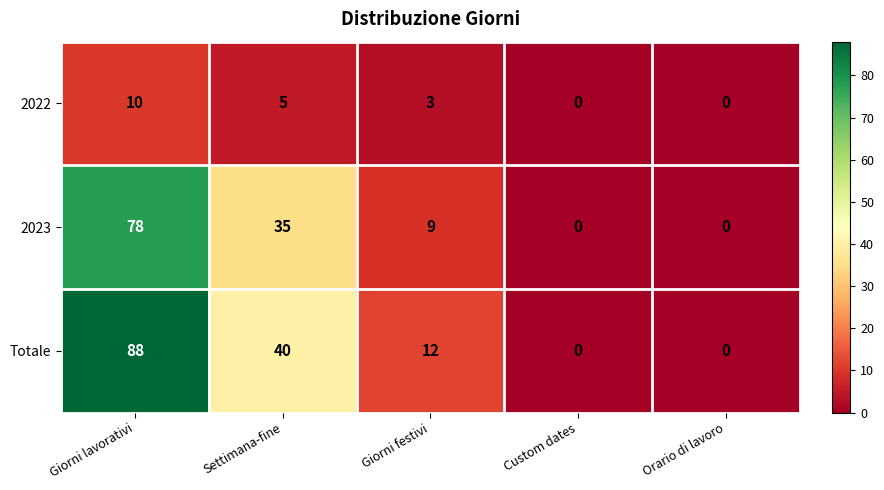

What is the maximum value shown in the chart?

88